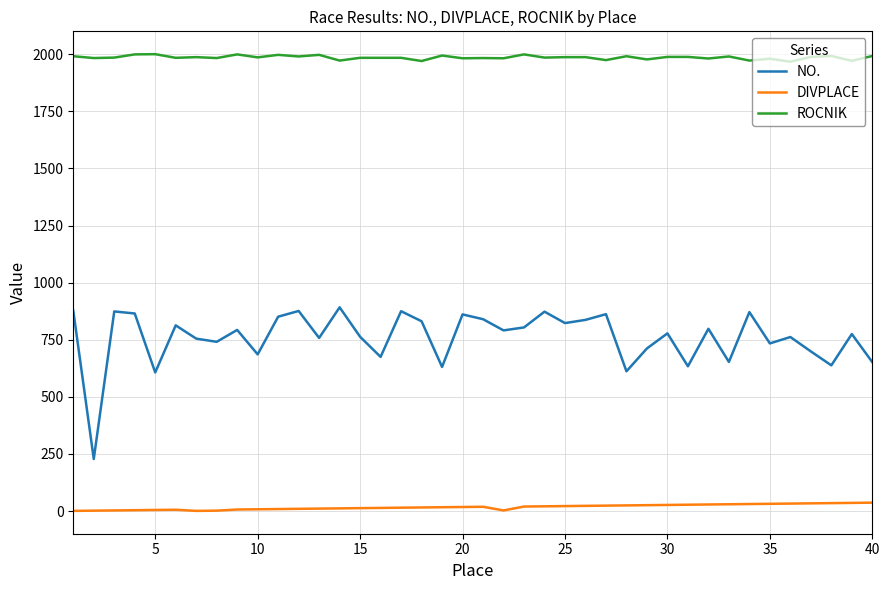

Which series has the largest total across all categories?

ROCNIK